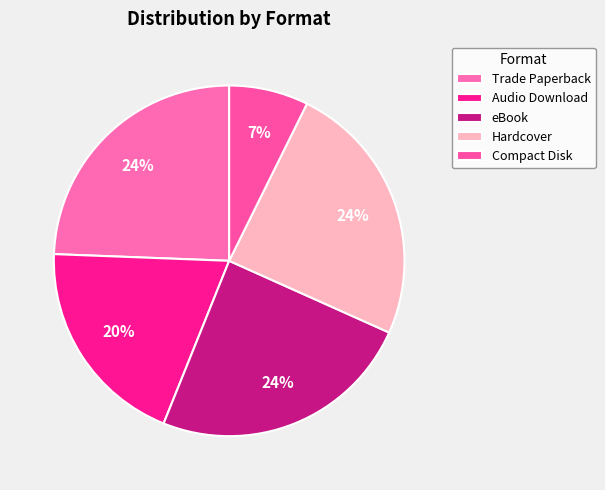

Which has a higher value, eBook or Compact Disk?

eBook